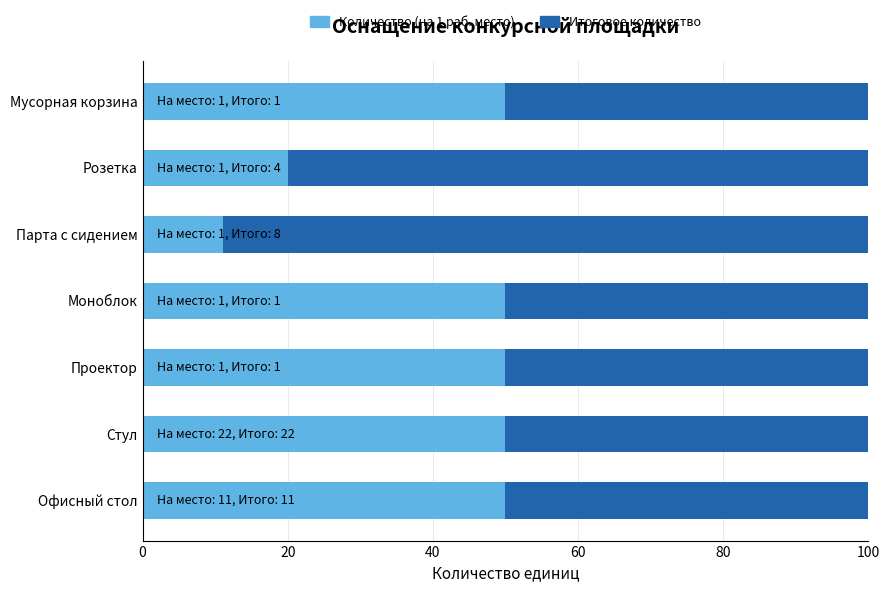

The Количество (на 1 раб. место) series shows 29.8 at Проектор. True or false?

False